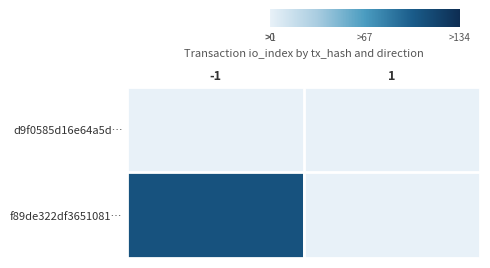

List the series in order of their peak value, highest first.

f89de322df3651081…, d9f0585d16e64a5d…